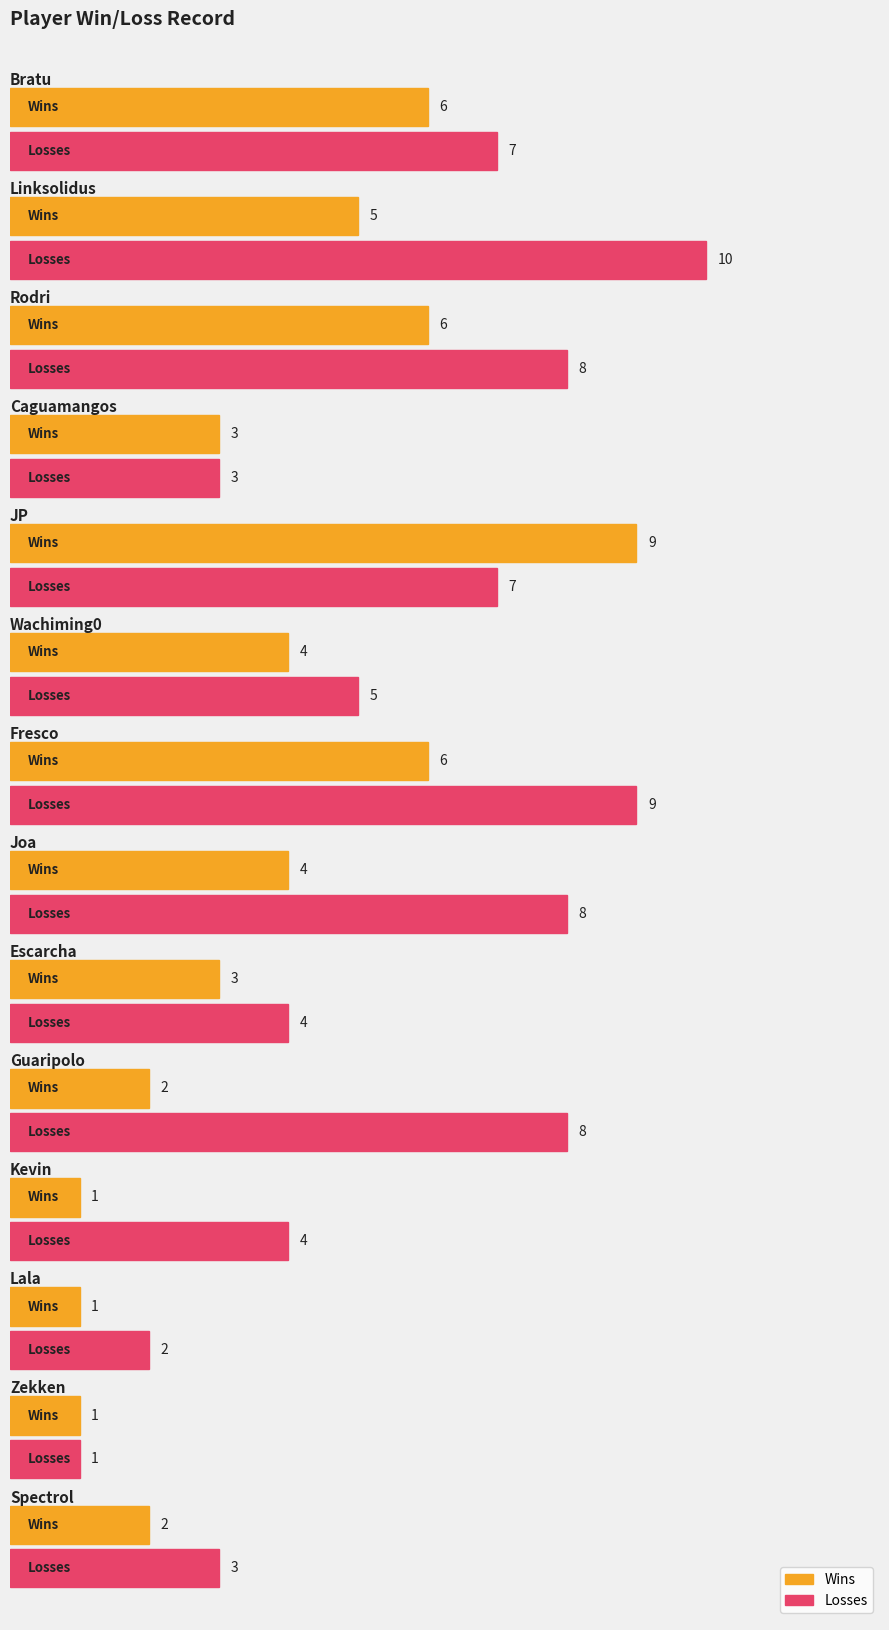

Reading left to right, transcribe all the data shown in this chart.

Wins: 6	5	6	3	9	4	6	4	3	2	1	1	1	2
Losses: 7	10	8	3	7	5	9	8	4	8	4	2	1	3